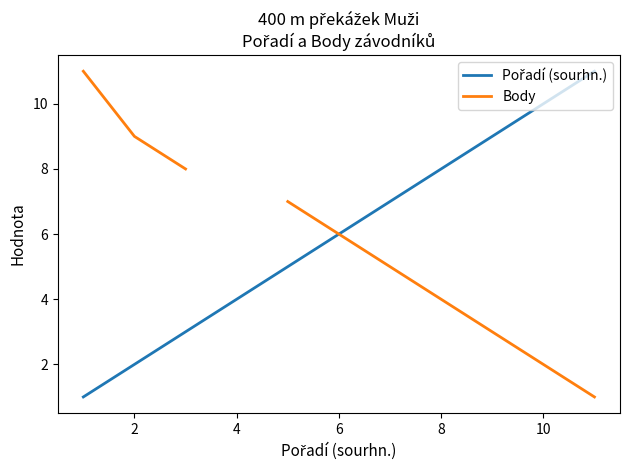

At how many categories does at least one series exceed 4?

10